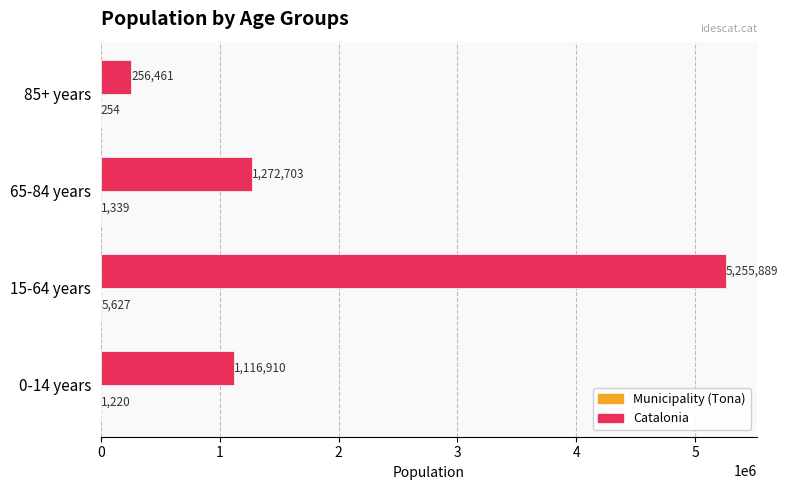

At which category is the sum across all series the highest?

15-64 years